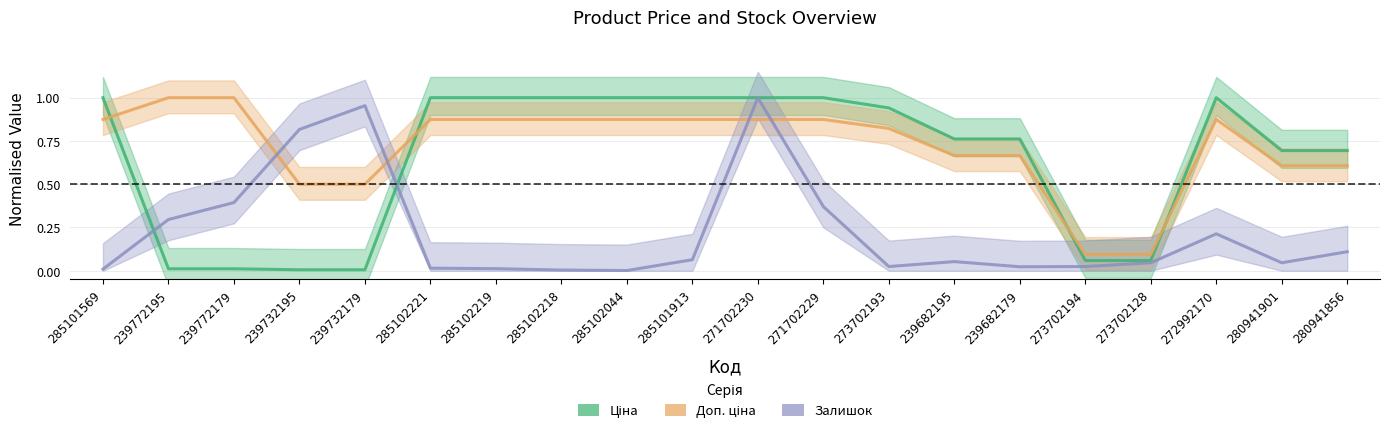

True or false: Доп. ціна has a value of 0.7 at 239732179.

False